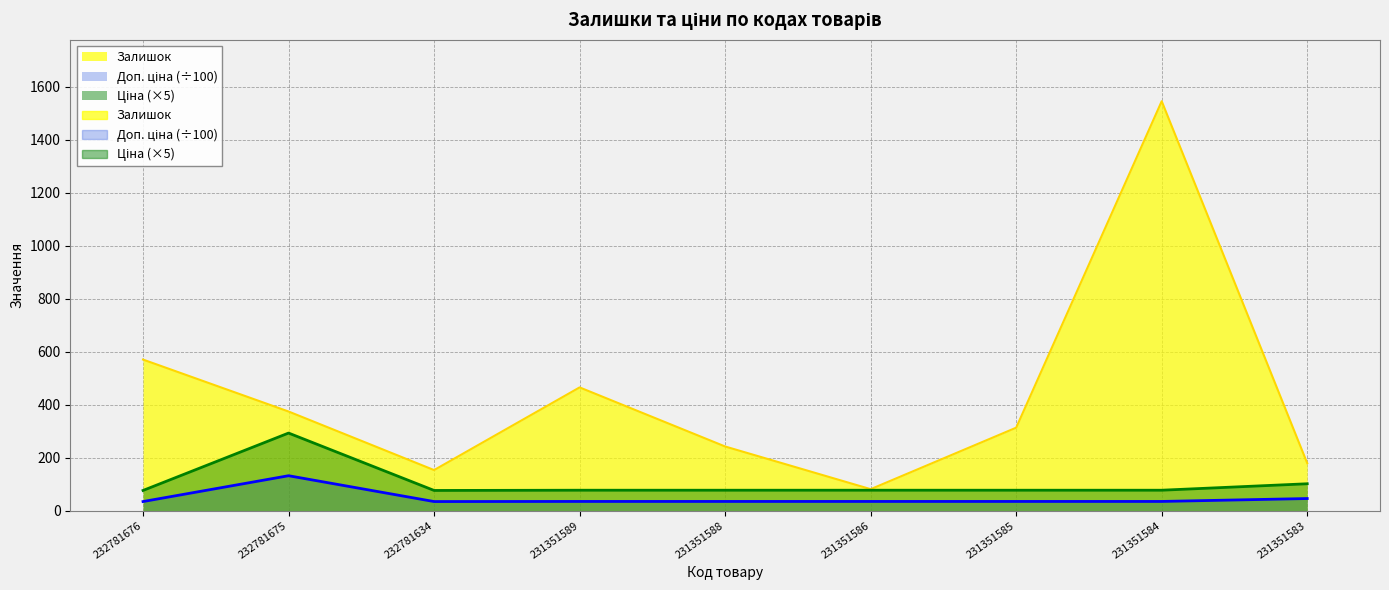

True or false: Залишок has a value of 179.0 at 231351583.

True